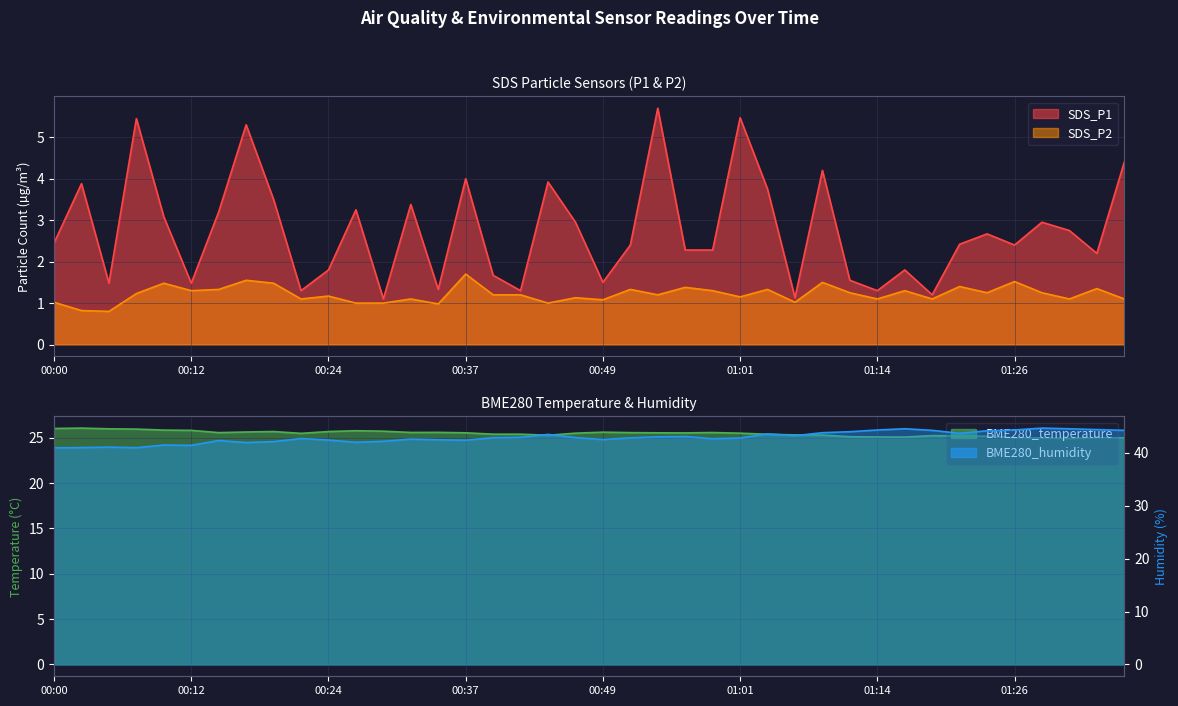

Between 00:51 and 00:02, which is larger?

00:02